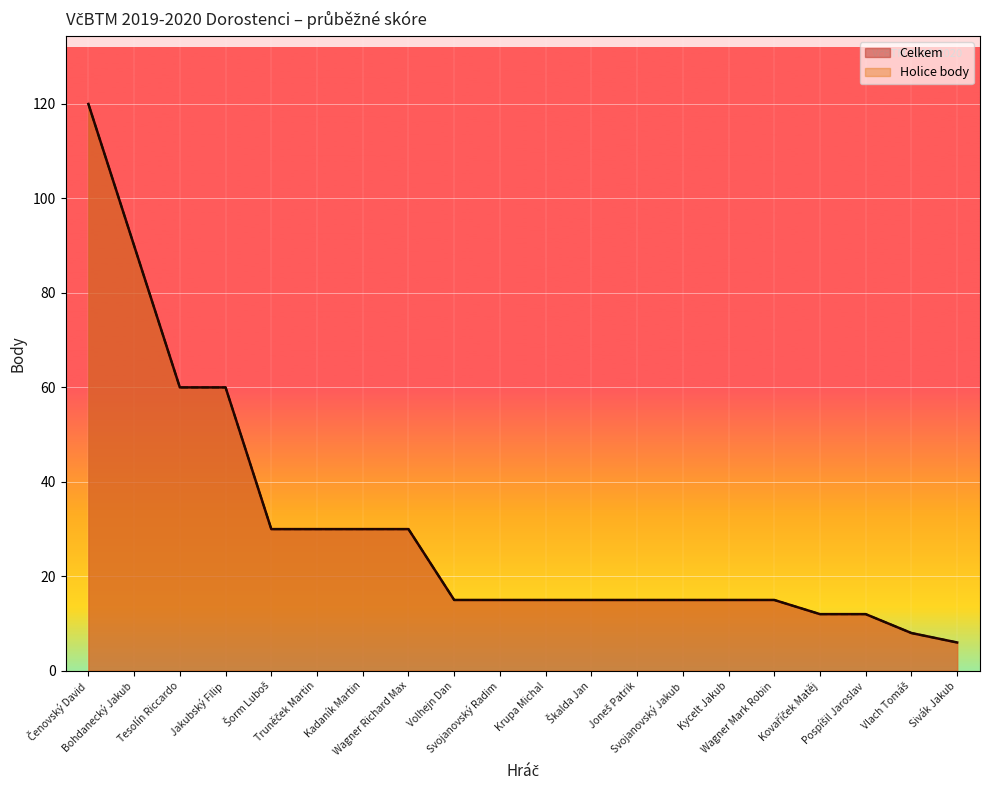

How many data points in Holice body are less than 15?

4